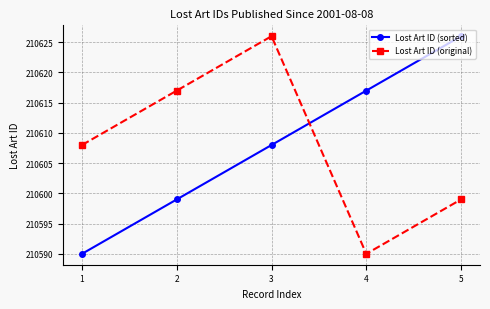

Where is Lost Art ID (sorted) nearest to the value 210608?

3